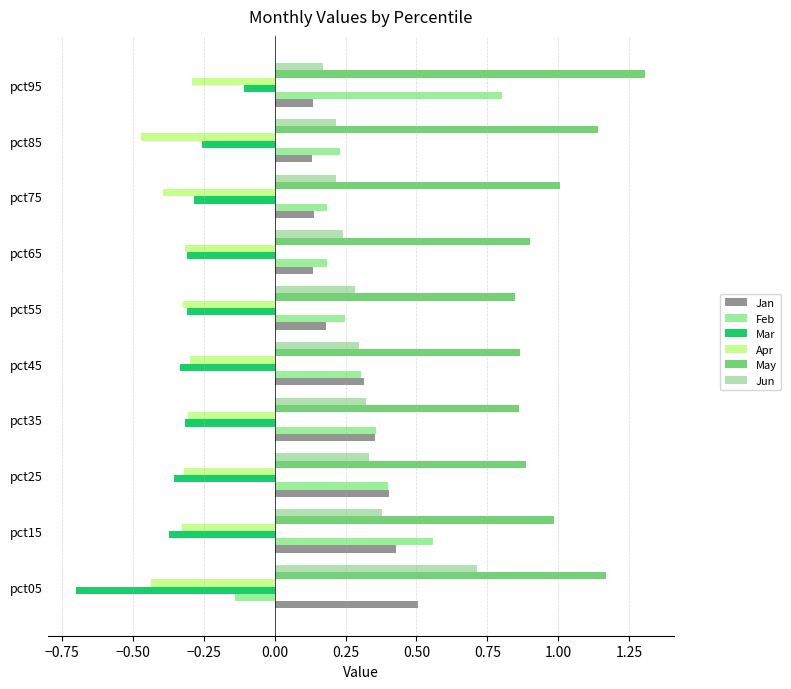

Count the number of categories in the chart.

10